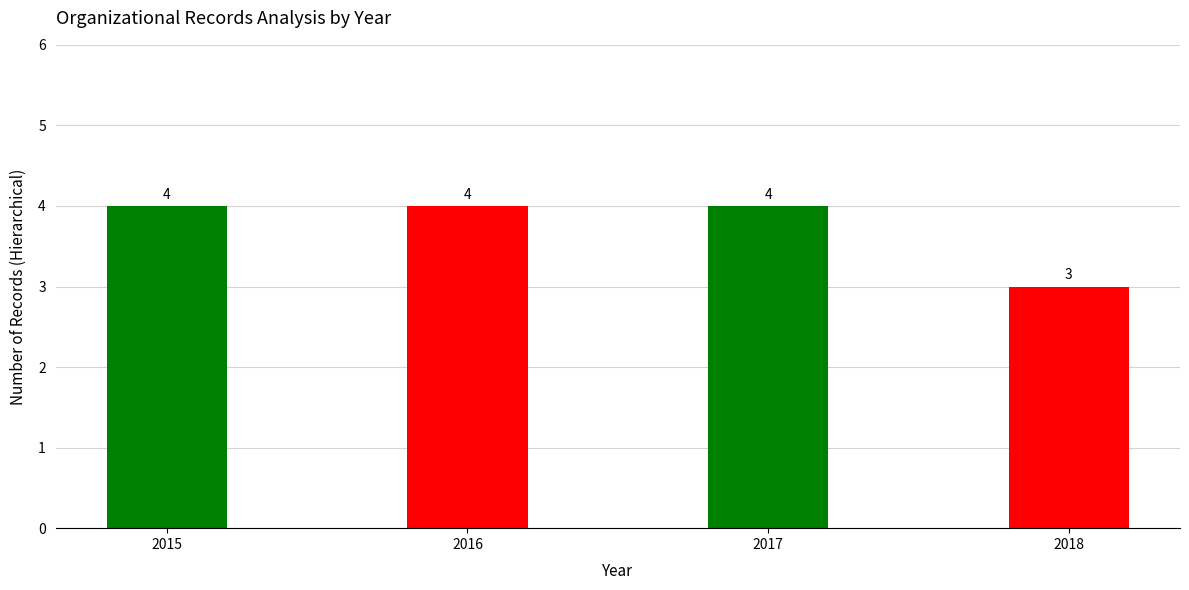

What is the greatest value displayed?

4